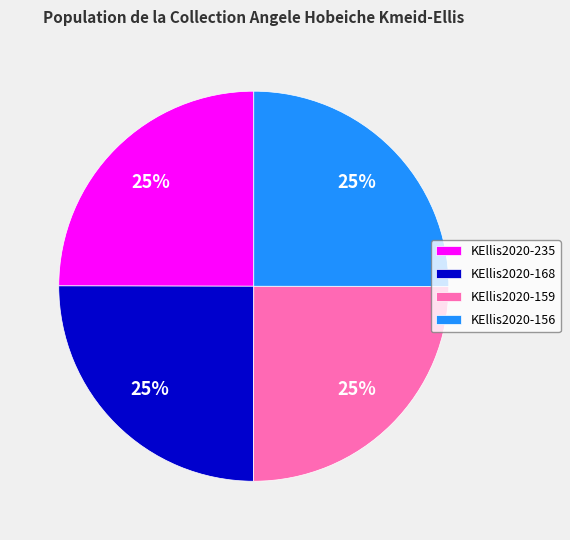

What is the ratio of the value at KEllis2020-156 to the value at KEllis2020-235?

1.0